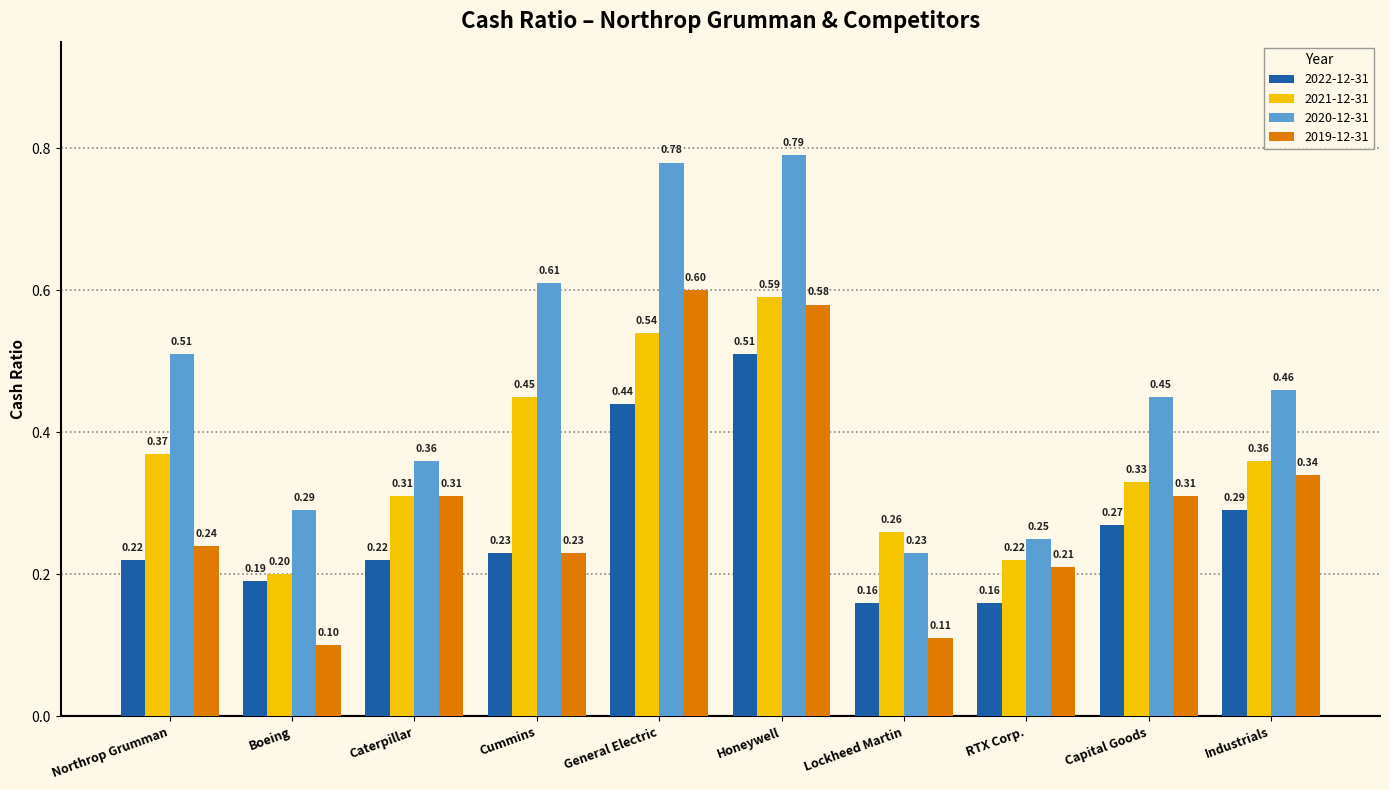

What position from the left is Cummins?

4